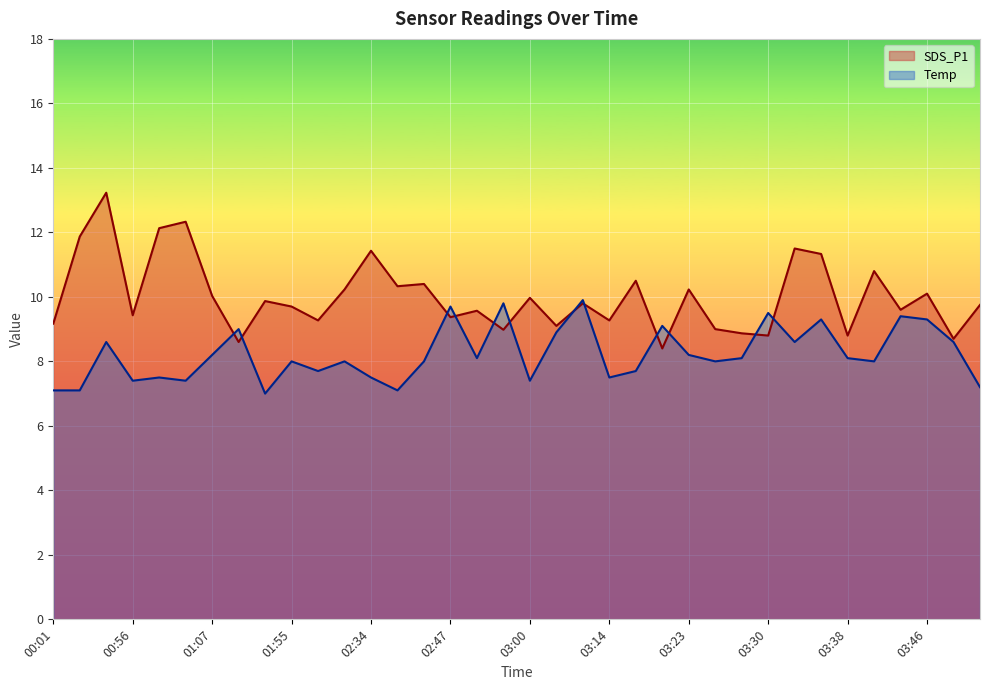

After their last crossing, which series has the higher values: Temp or SDS_P1?

SDS_P1